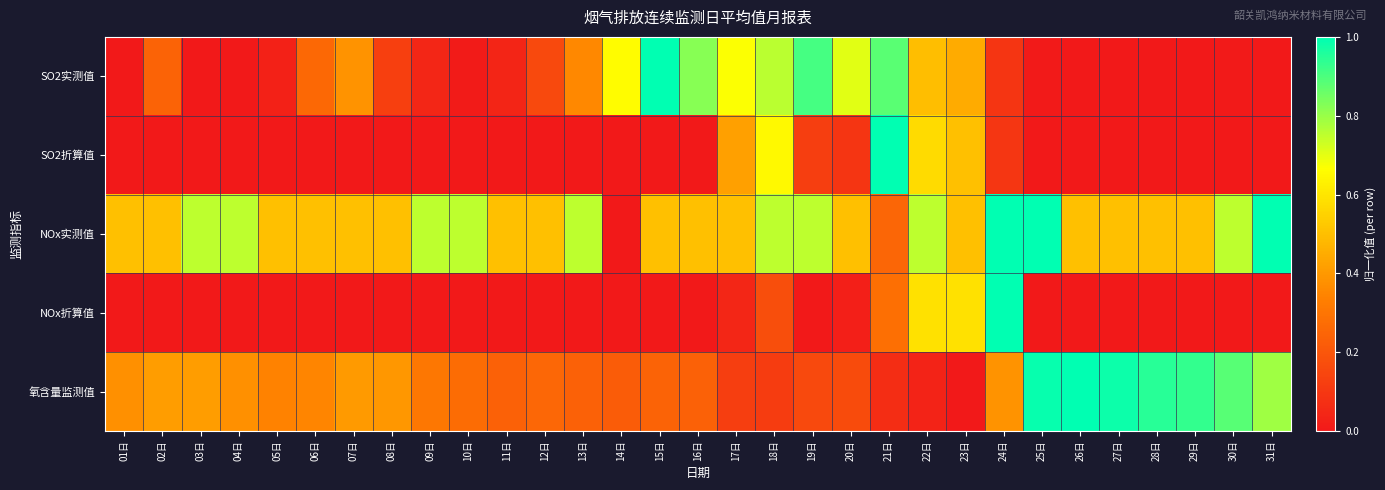

Which series has the largest range (max minus min)?

SO2实测值